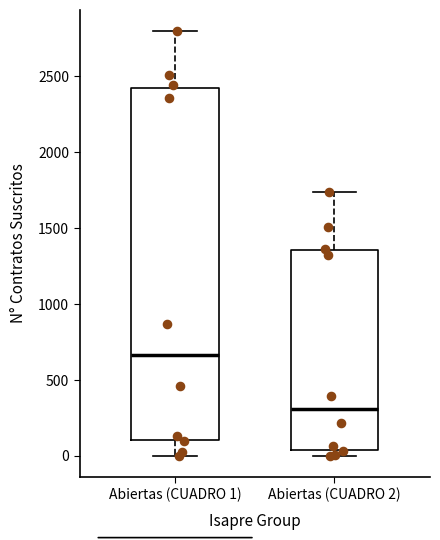

Reading left to right, read every box against the y-axis: the position of its median line, the range the box covers, and the ends of its whiskers. The values are not printed on the chart, so give them approximately, as read against the axis.

Abiertas (CUADRO 1): median 650, box 100 to 2400, whiskers 0 to 2800
Abiertas (CUADRO 2): median 300, box 50 to 1350, whiskers 0 to 1750